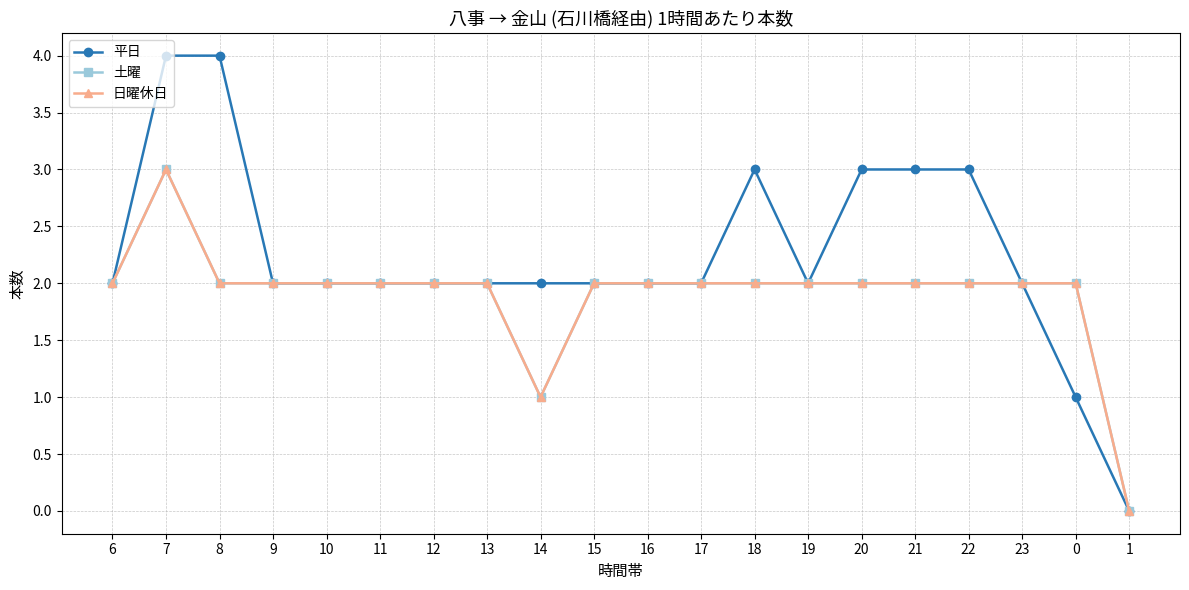

Reading left to right, extract all data points from this chart.

平日: 6=2	7=4	8=4	9=2	10=2	11=2	12=2	13=2	14=2	15=2	16=2	17=2	18=3	19=2	20=3	21=3	22=3	23=2	0=1	1=0
土曜: 6=2	7=3	8=2	9=2	10=2	11=2	12=2	13=2	14=1	15=2	16=2	17=2	18=2	19=2	20=2	21=2	22=2	23=2	0=2	1=0
日曜休日: 6=2	7=3	8=2	9=2	10=2	11=2	12=2	13=2	14=1	15=2	16=2	17=2	18=2	19=2	20=2	21=2	22=2	23=2	0=2	1=0